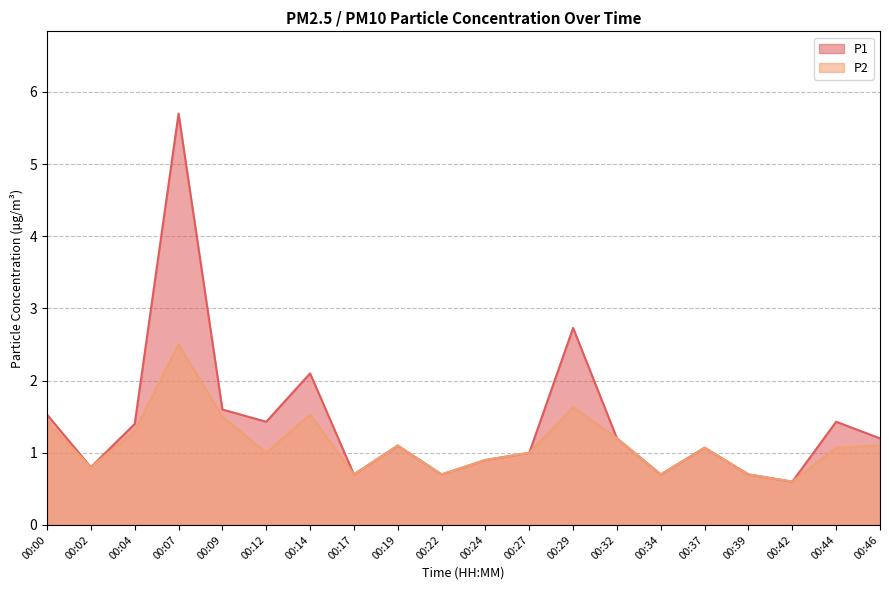

Where does the P2 series first go above 1?

00:00